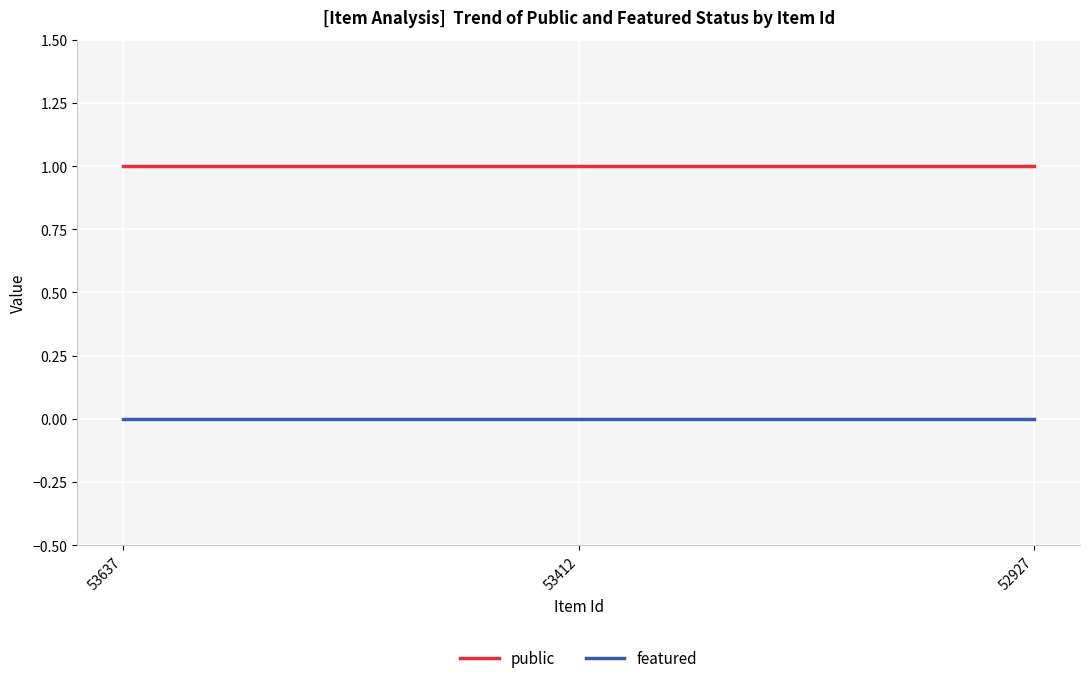

The public series shows 2 at 52927. True or false?

False